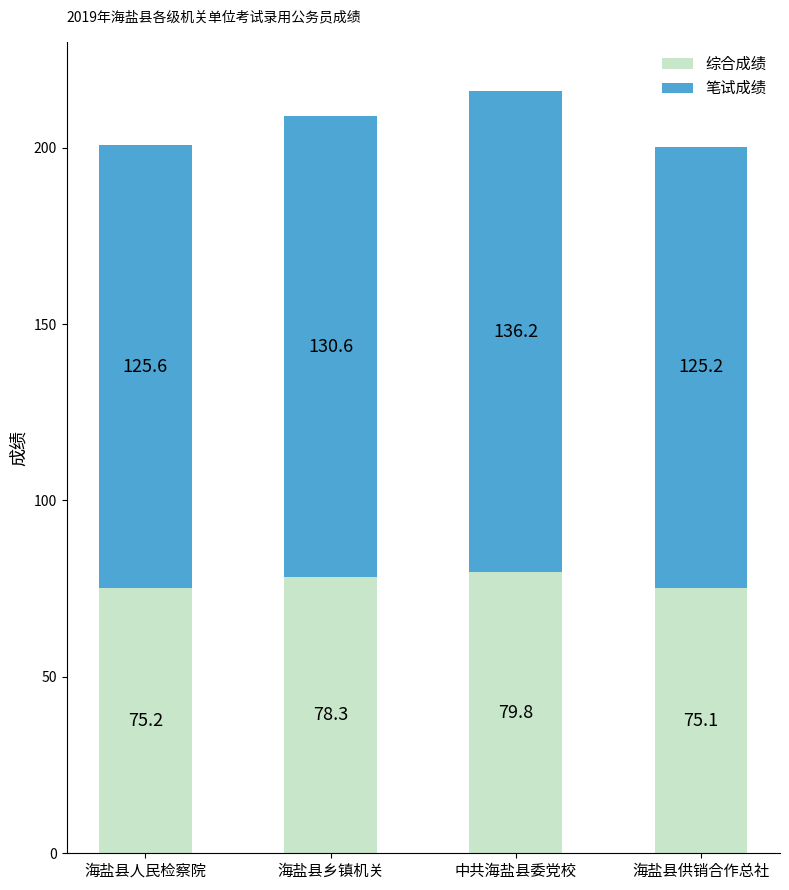

What is the difference between the 综合成绩 values at 海盐县供销合作总社 and 海盐县乡镇机关?

3.2